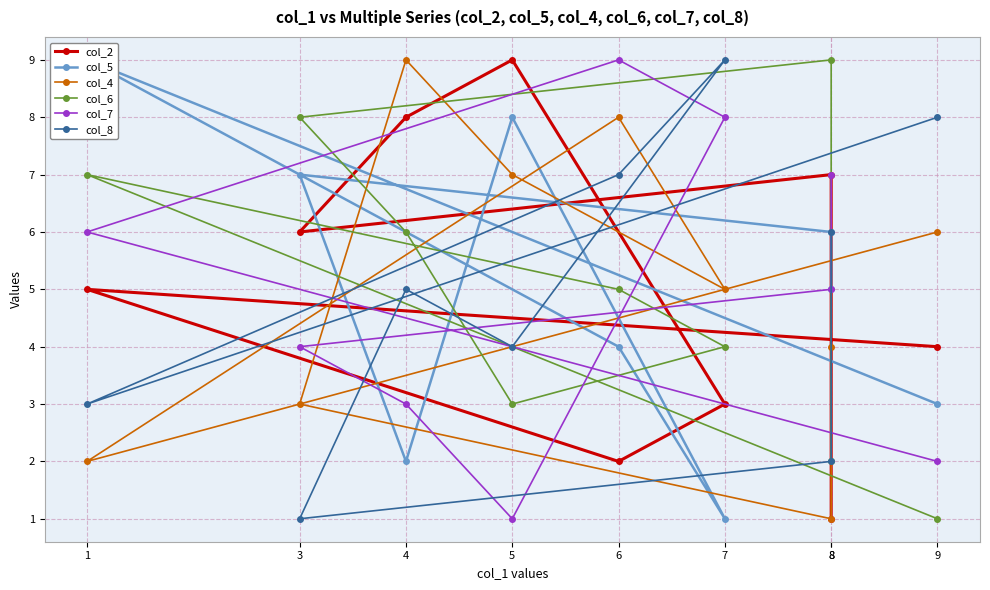

Which series changed the most between 6 and 1?

col_4